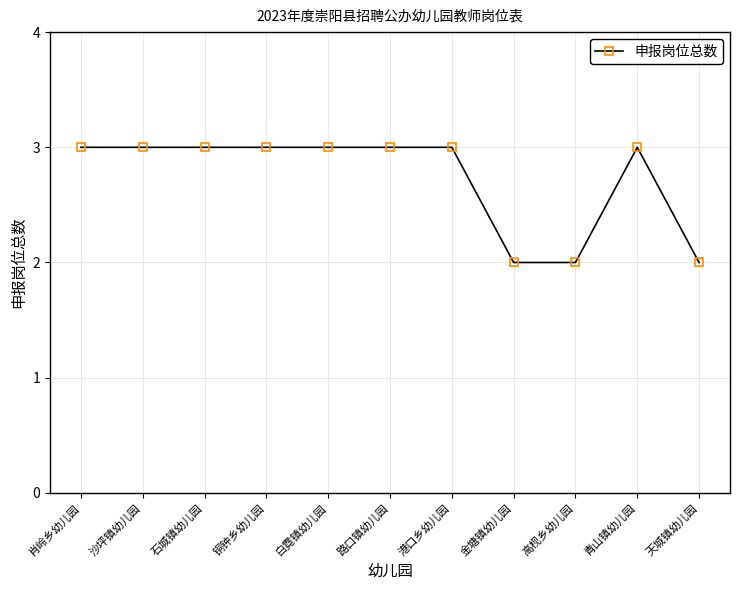

Reading left to right, list all the values displayed in this chart.

肖岭乡幼儿园=3	沙坪镇幼儿园=3	石城镇幼儿园=3	铜钟乡幼儿园=3	白霓镇幼儿园=3	路口镇幼儿园=3	港口乡幼儿园=3	金塘镇幼儿园=2	高枧乡幼儿园=2	青山镇幼儿园=3	天城镇幼儿园=2